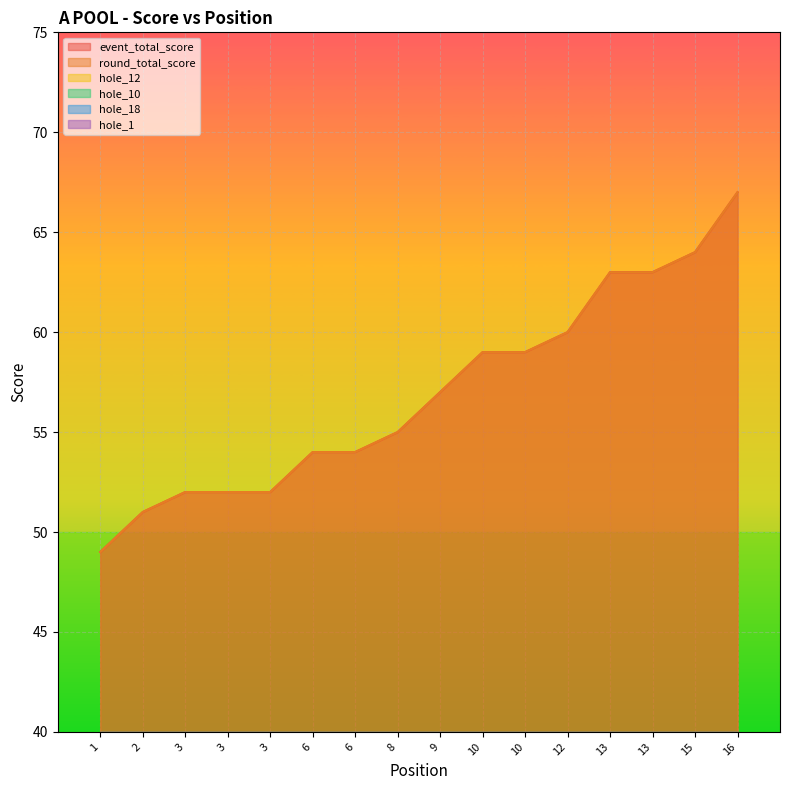

Count the hole_10 values in the range 4 to 5.

13